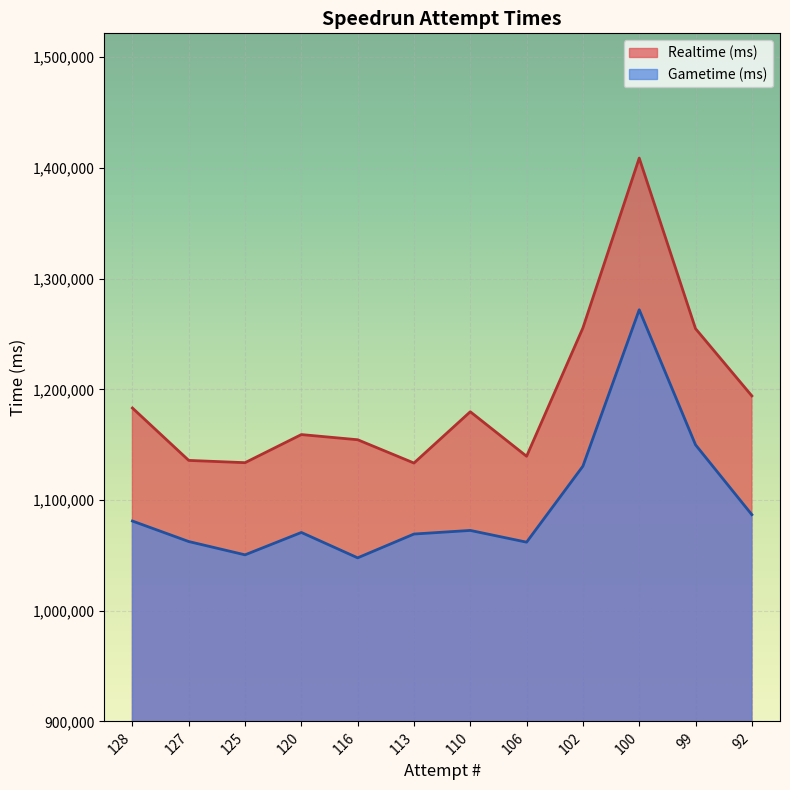

Which has a higher value, 102 or 110?

102